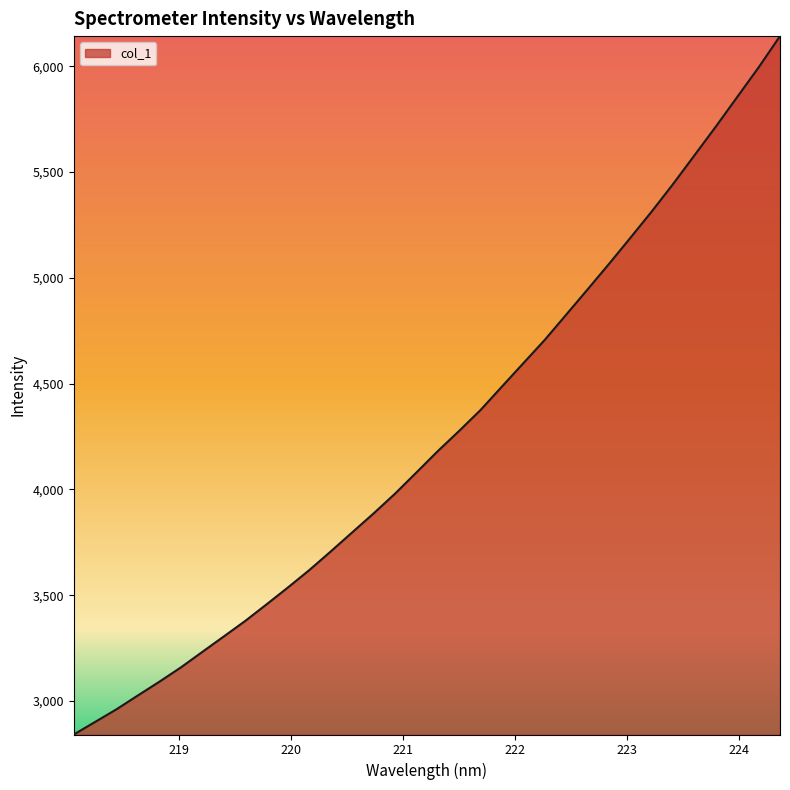

What is the maximum value shown in the chart?

6142.5